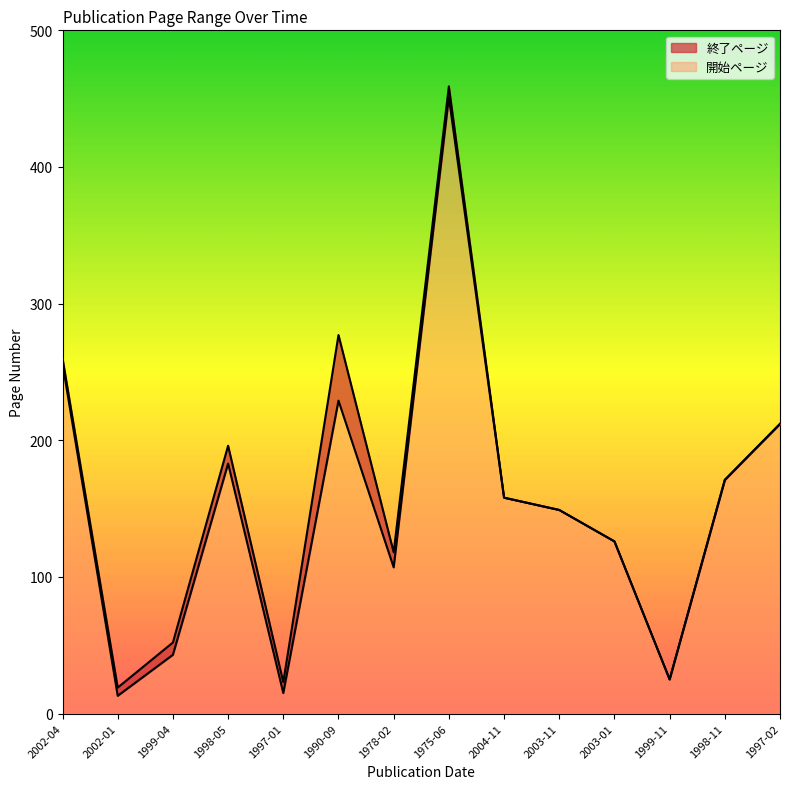

What are all the series names shown in the legend?

終了ページ, 開始ページ